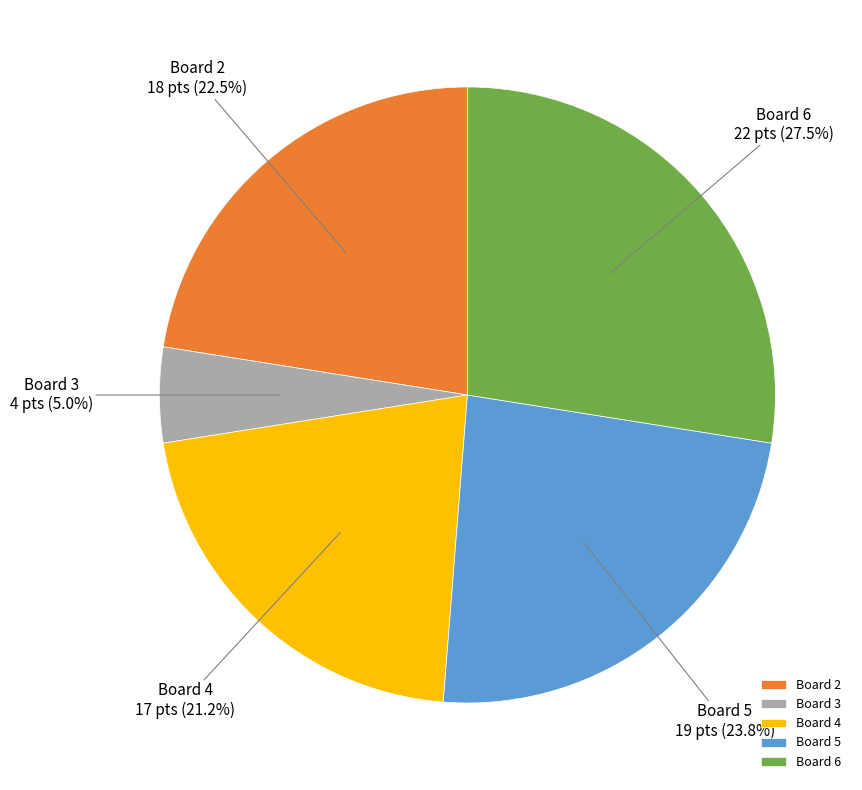

What percentage do Board 2 and Board 6 together represent?

50.0%